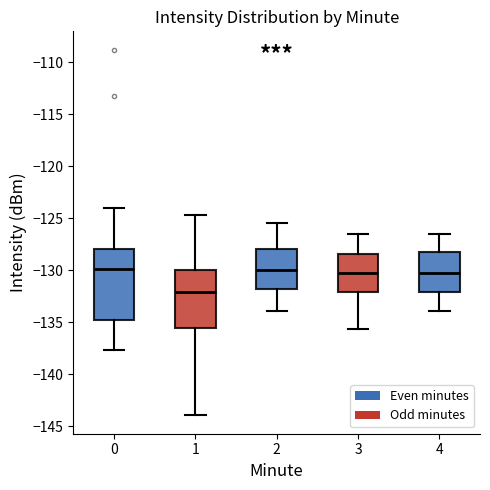

Which box is the tallest, from its lower edge to its upper edge?

0